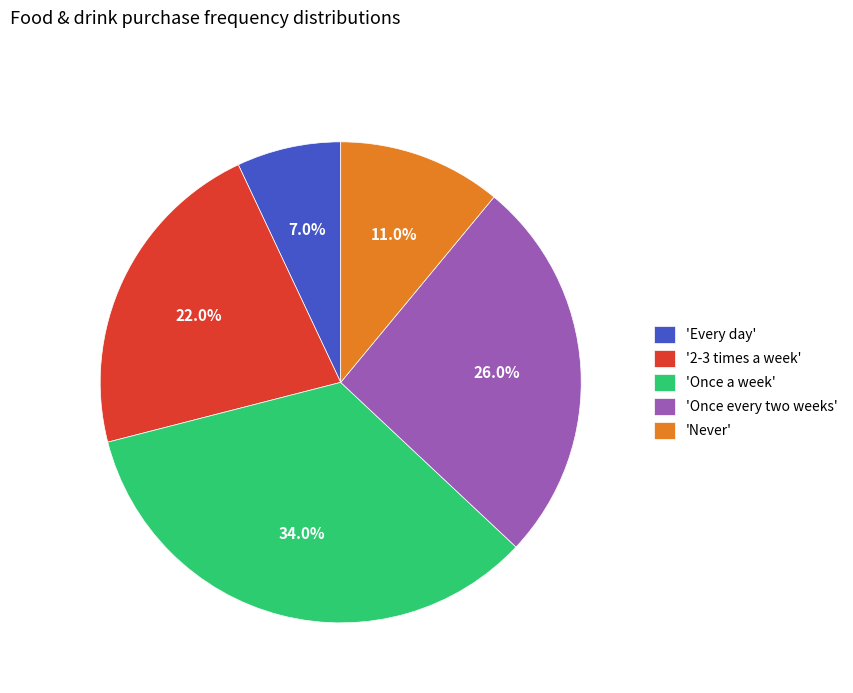

Is there any slice that represents more than half of the pie?

No